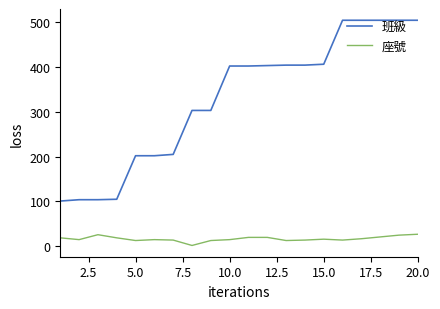

True or false: 座號 and 班級 cross at least once.

False